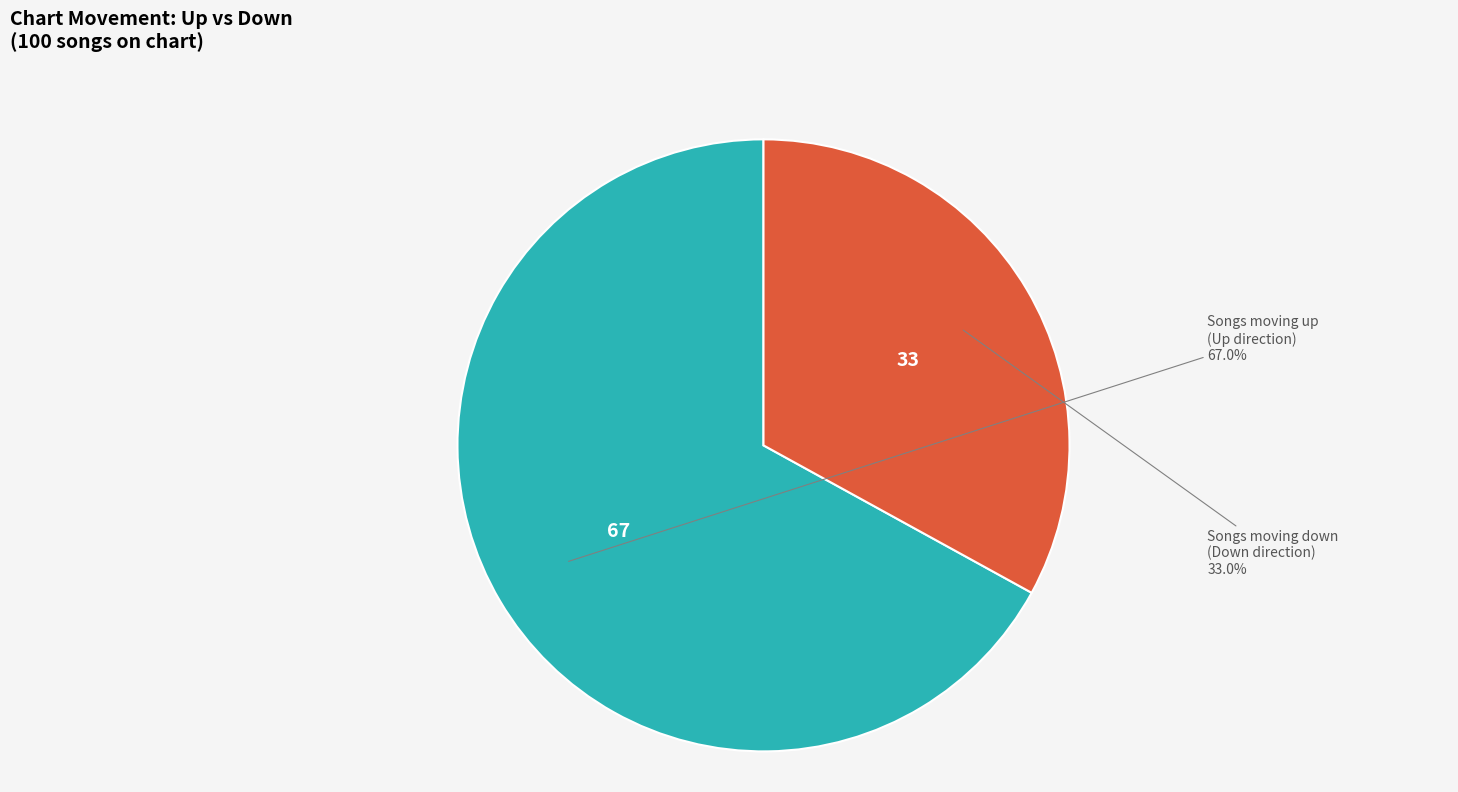

Is there a majority slice in this chart?

Yes